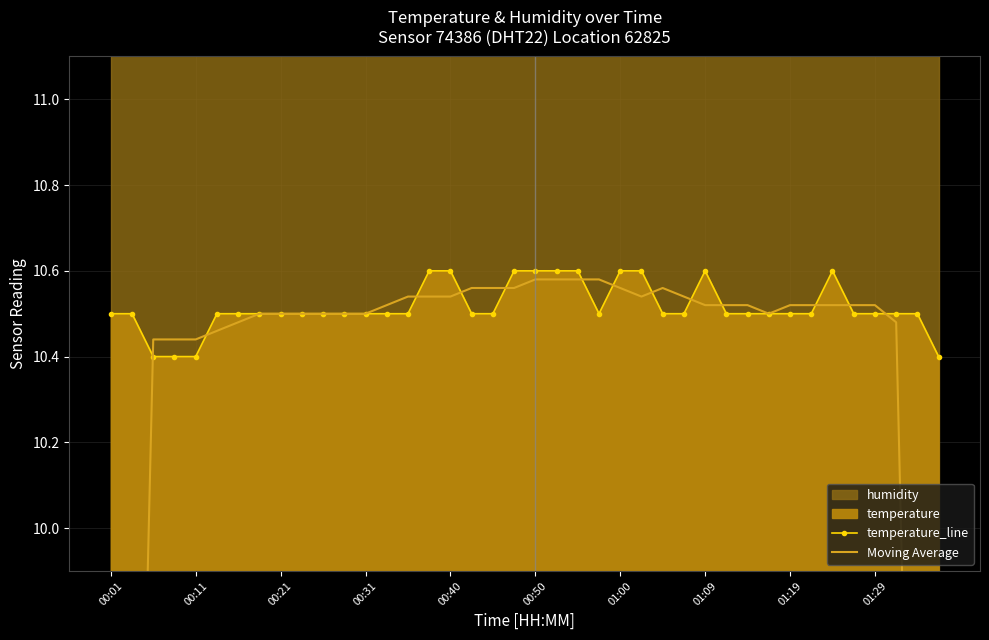

In temperature_line, how many points are higher than both neighbors (excluding endpoints)?

2